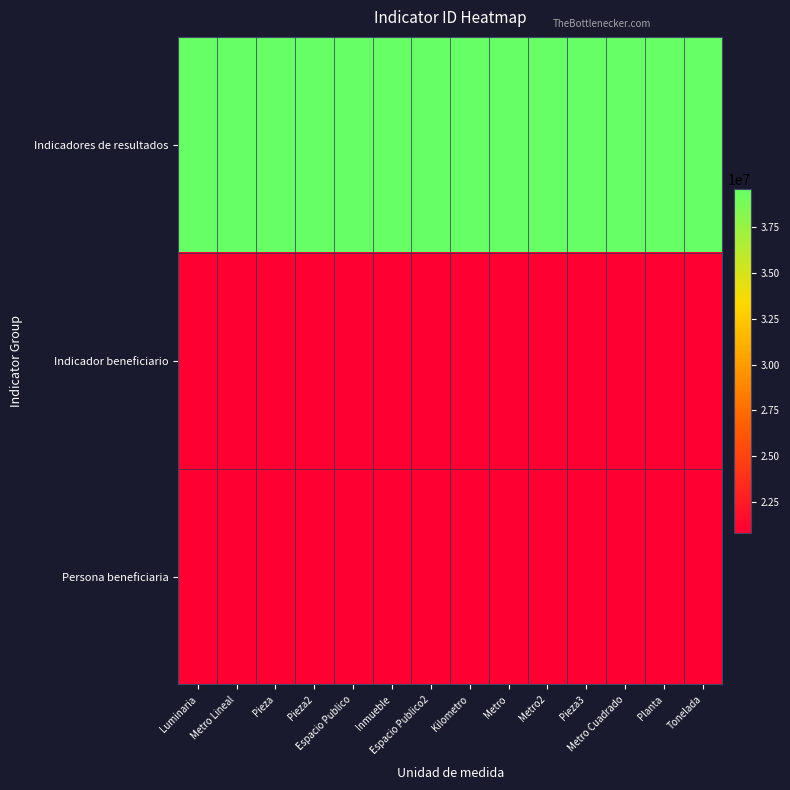

How many data points does each series have?

14